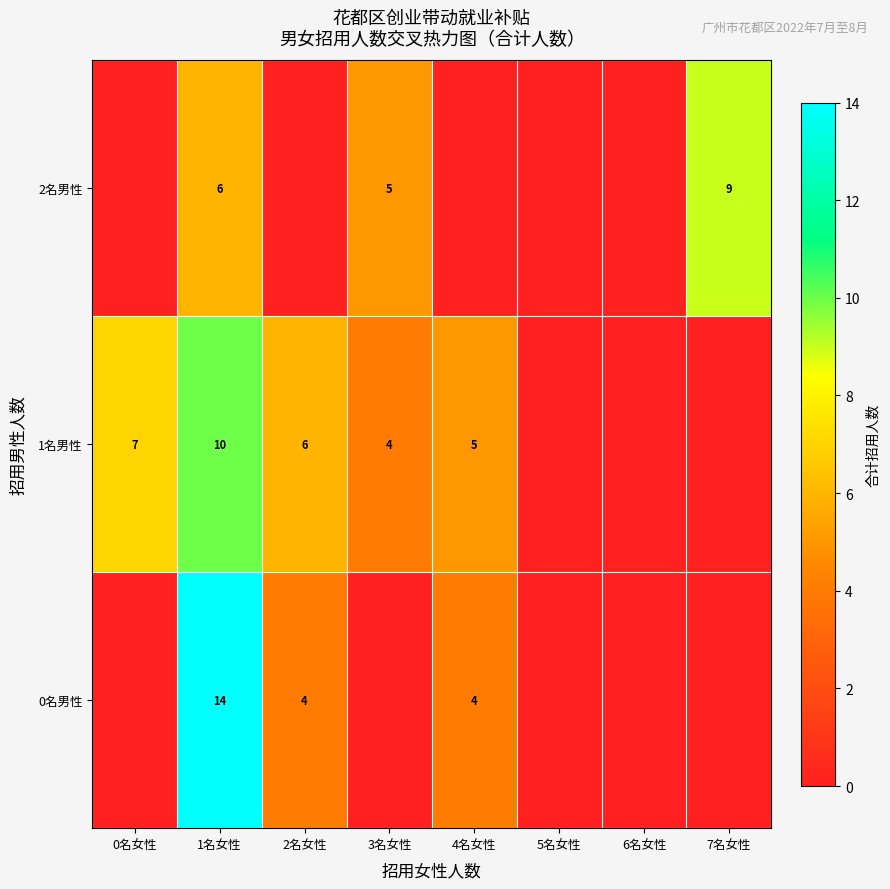

Is it true that 2名男性 equals 2 at 1名女性?

False